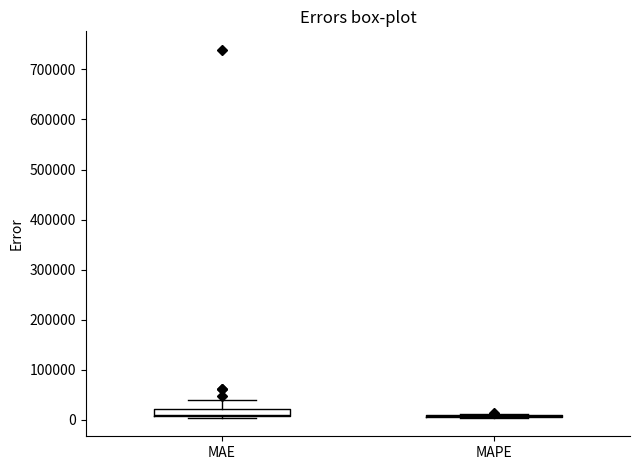

Comparing the boxes themselves (not the whiskers), which one is the tallest?

MAE